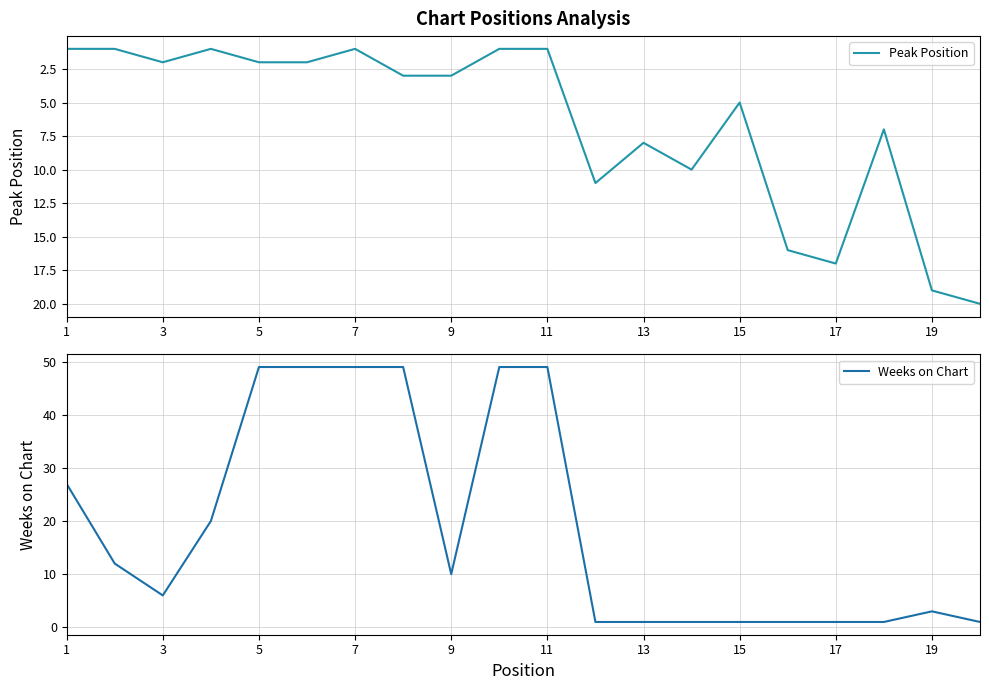

At which label is Weeks on Chart closest to 25?

1